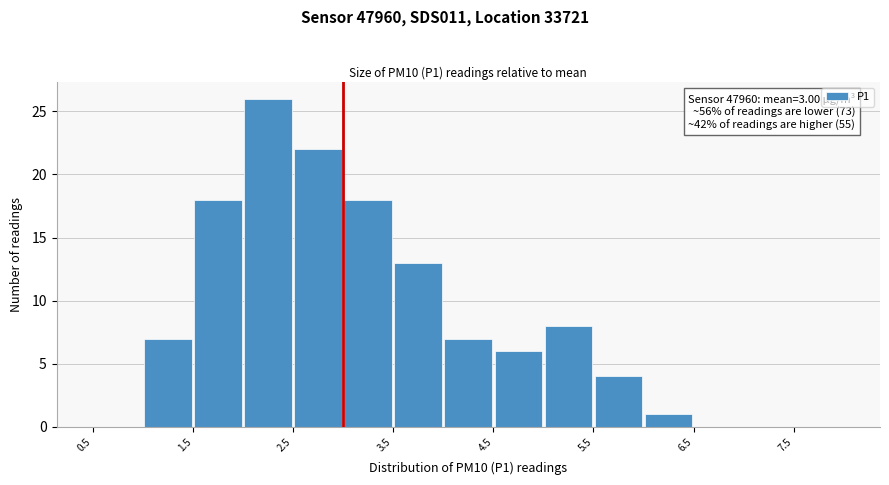

Which range on the x-axis has the tallest bar?

2.0 to 2.5